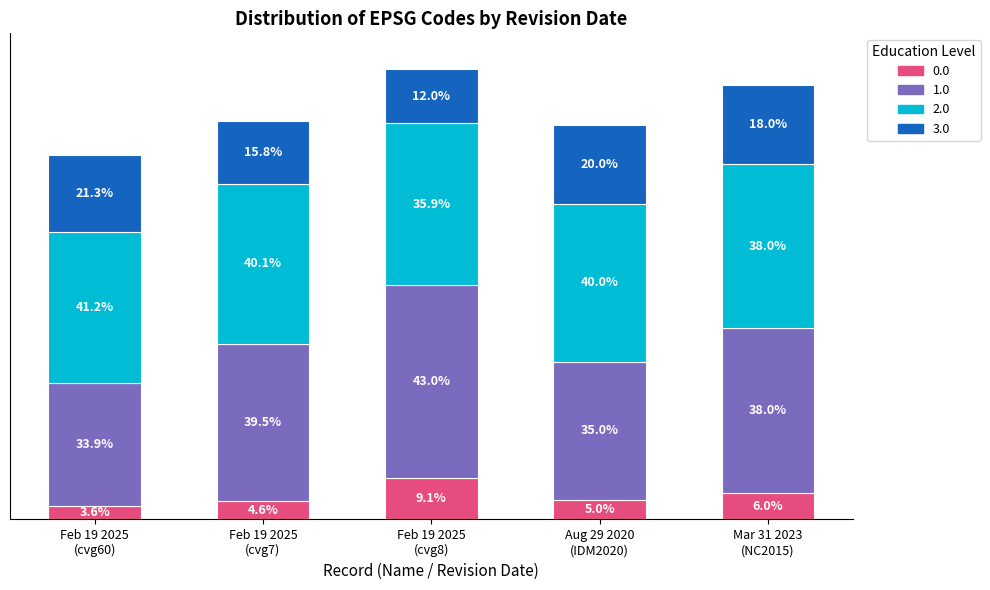

Does the chart contain any negative values?

No